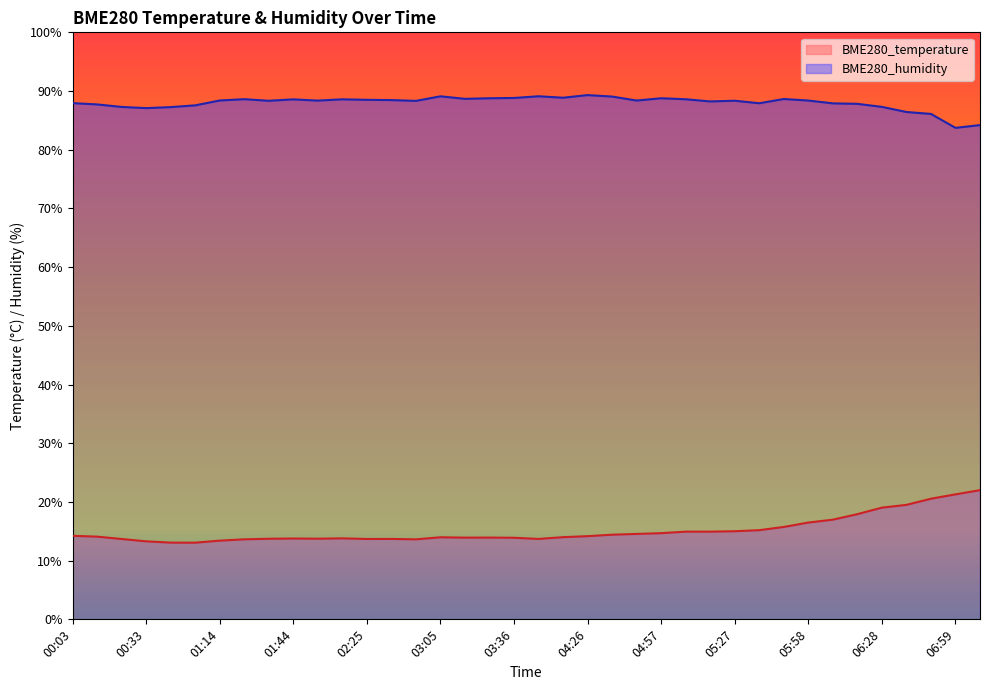

Between 00:13 and 02:45, which is larger?

00:13